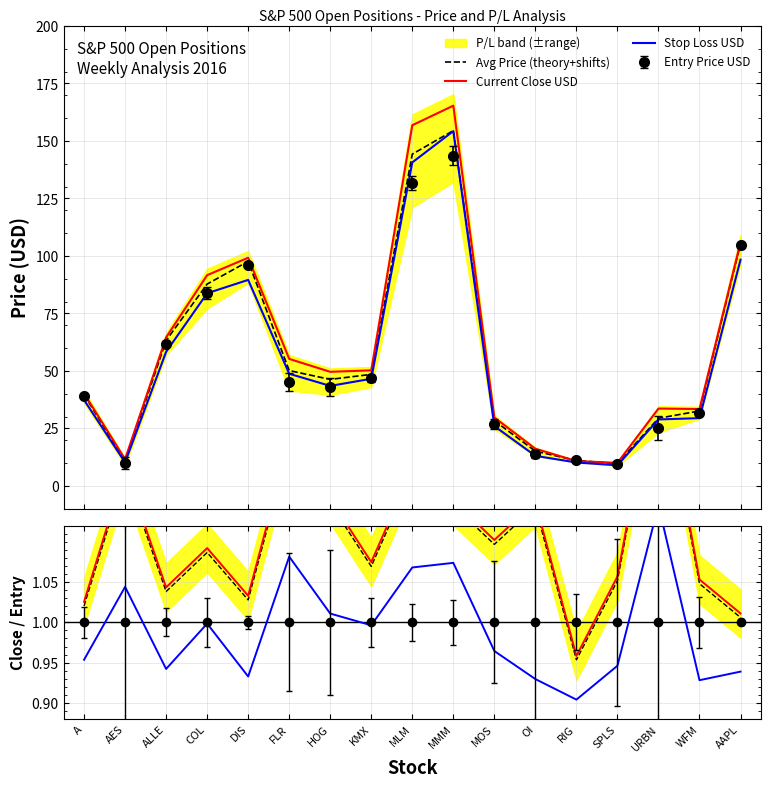

Which category has the lowest value in the Close/Entry series?

RIG